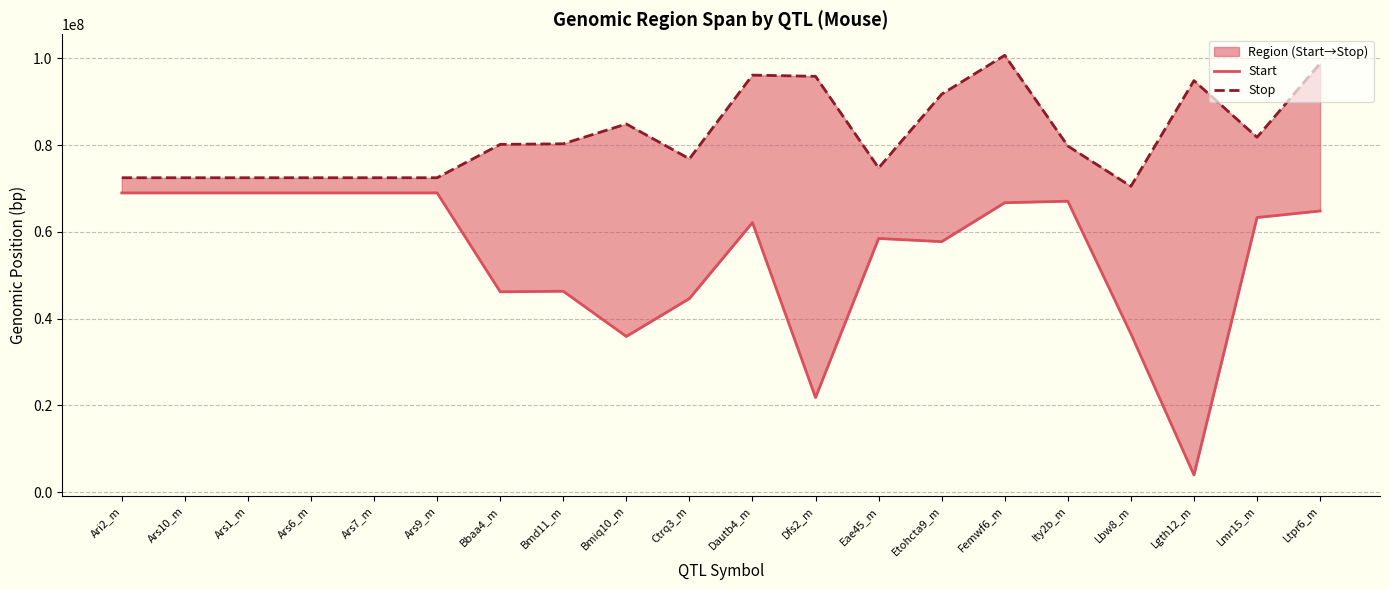

True or false: Stop and Start cross at least once.

False